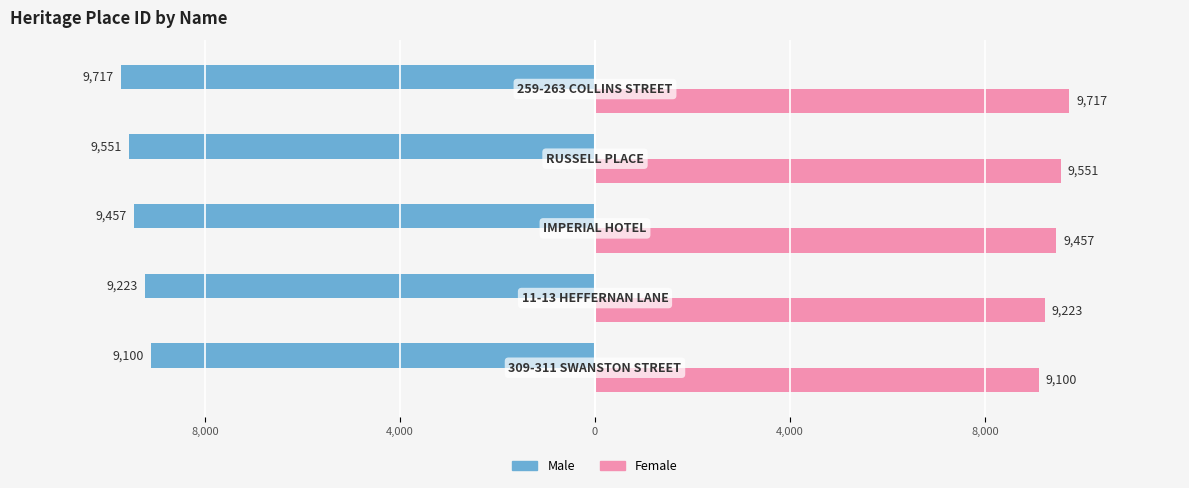

What are all the series names shown in the legend?

Male, Female